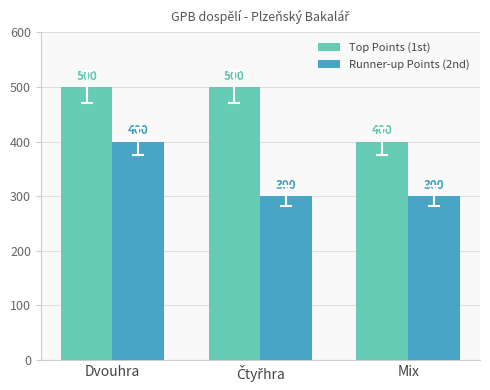

How many bars are there in each group?

2